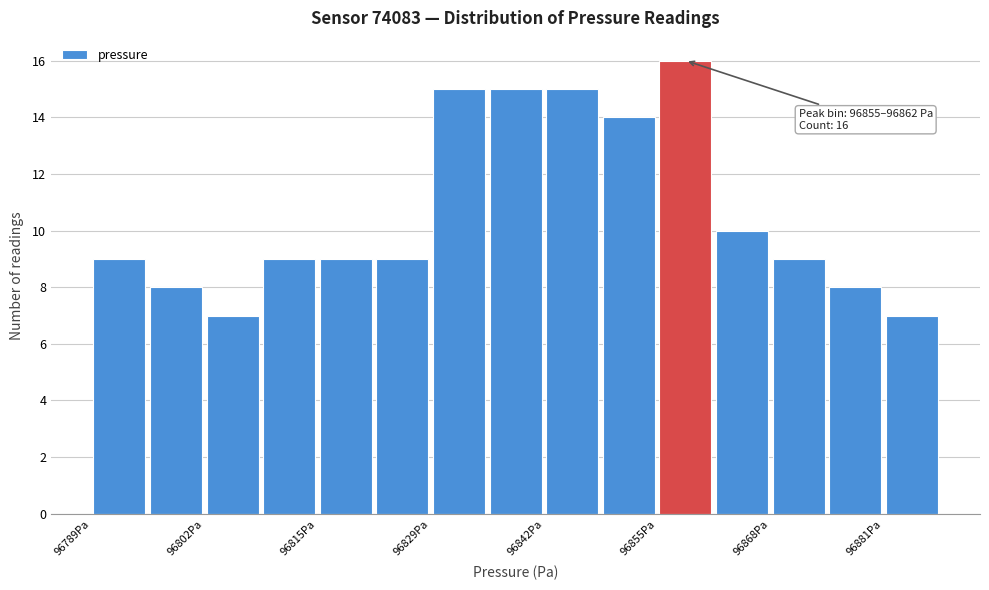

Around what value on the x-axis is the tallest bar? Give the approximate position of its centre, as read against the axis.

96858